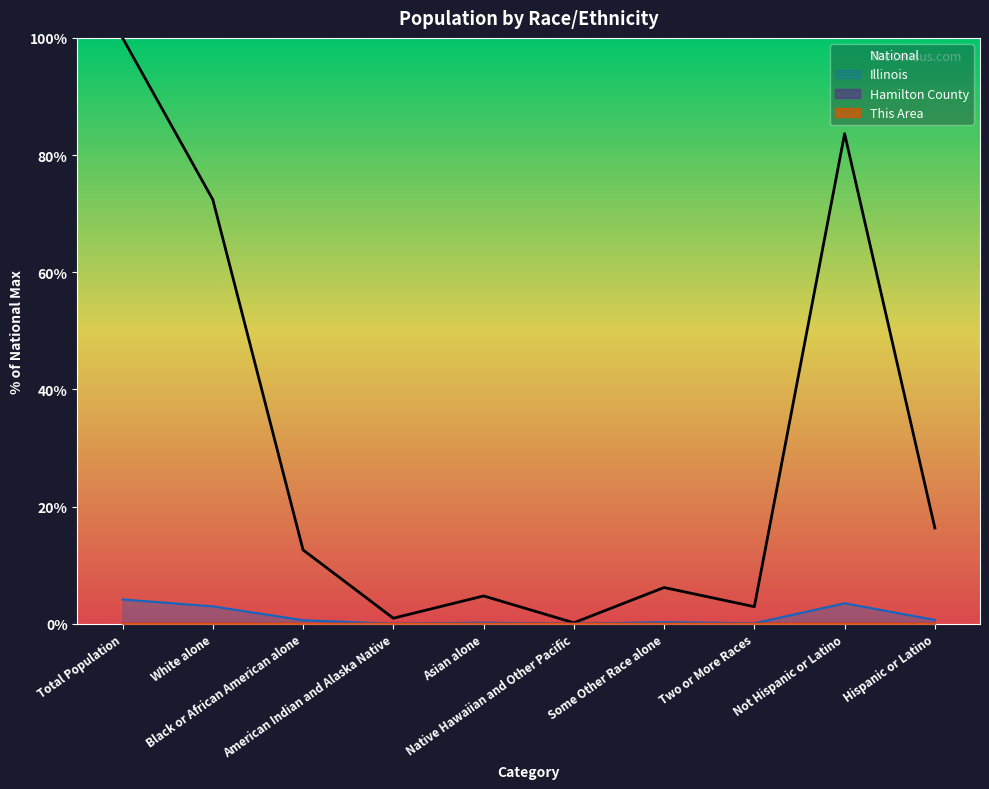

What is the label of the 2nd point from the right?

Not Hispanic or Latino